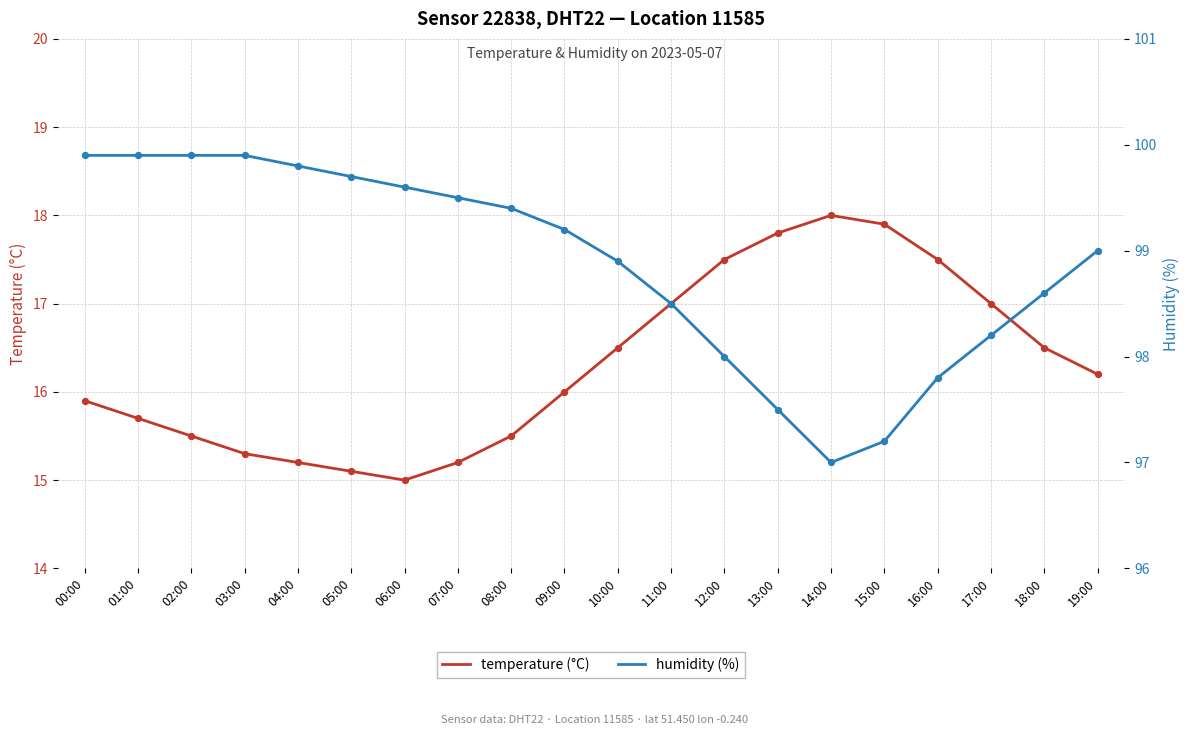

At which category is the sum across all series the highest?

00:00